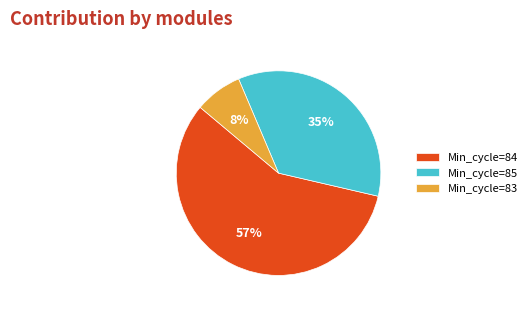

Count the number of slices in the pie.

3